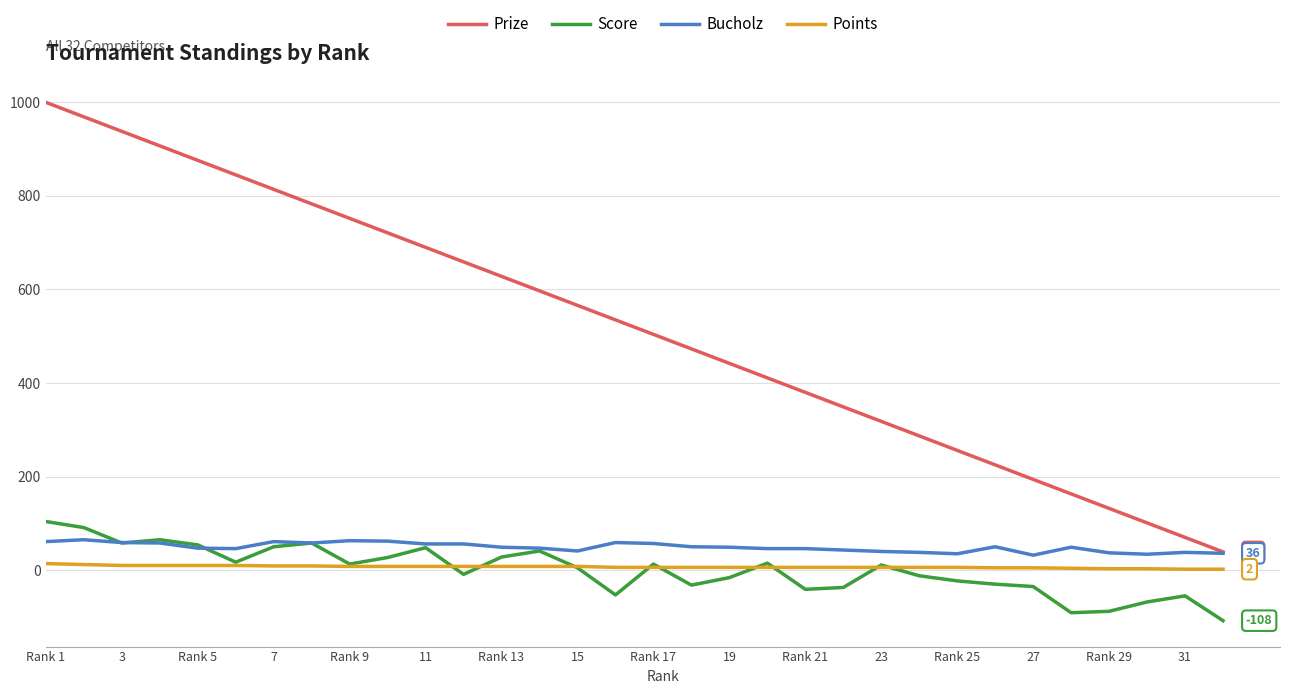

True or false: Prize and Score cross at least once.

False